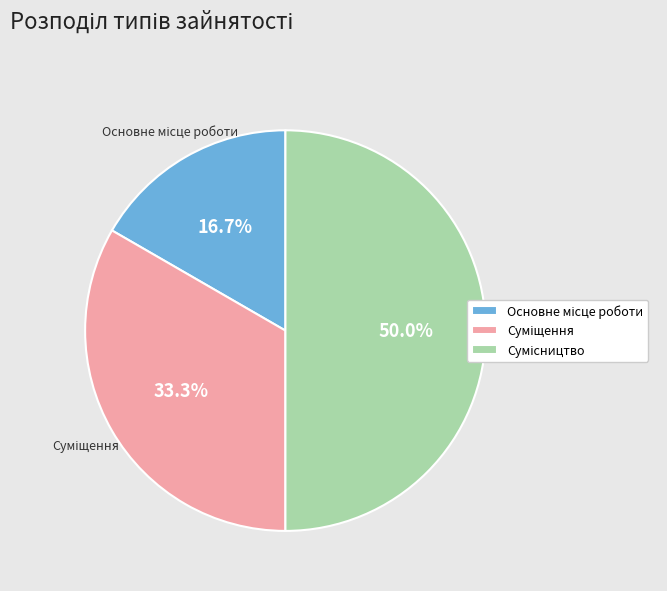

How many slices are in this pie chart?

3